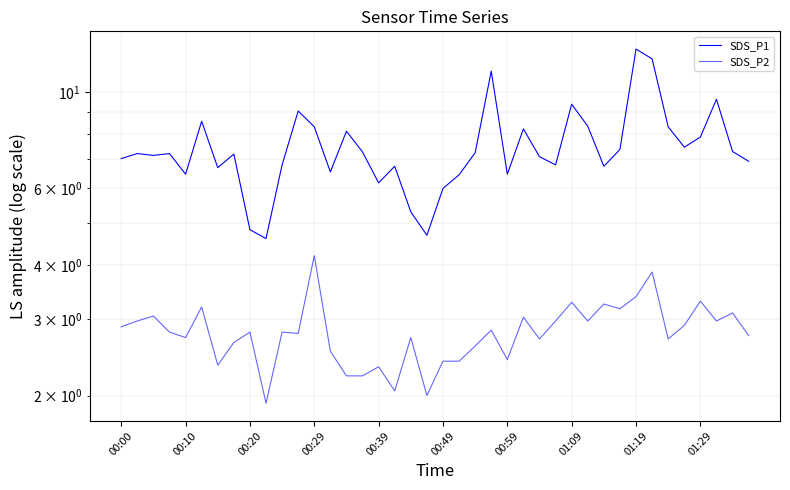

Count the number of categories in the chart.

40